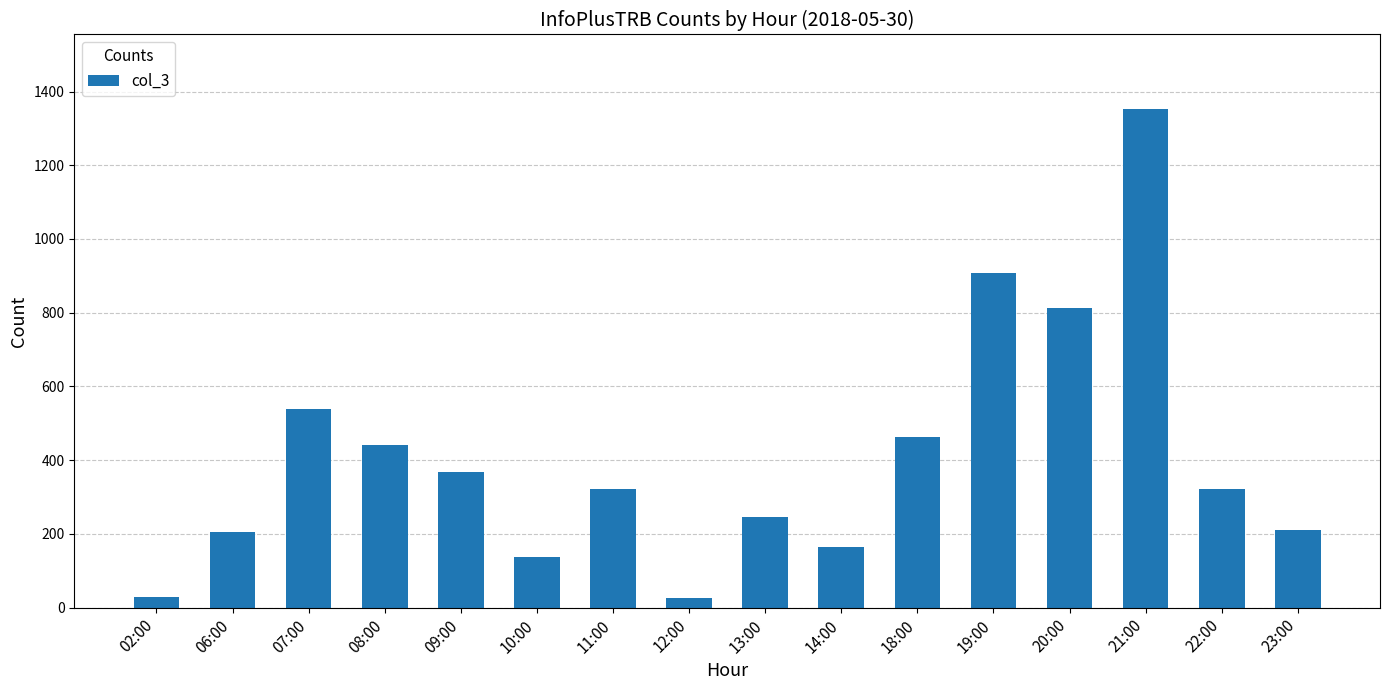

What is the greatest value displayed?

1352